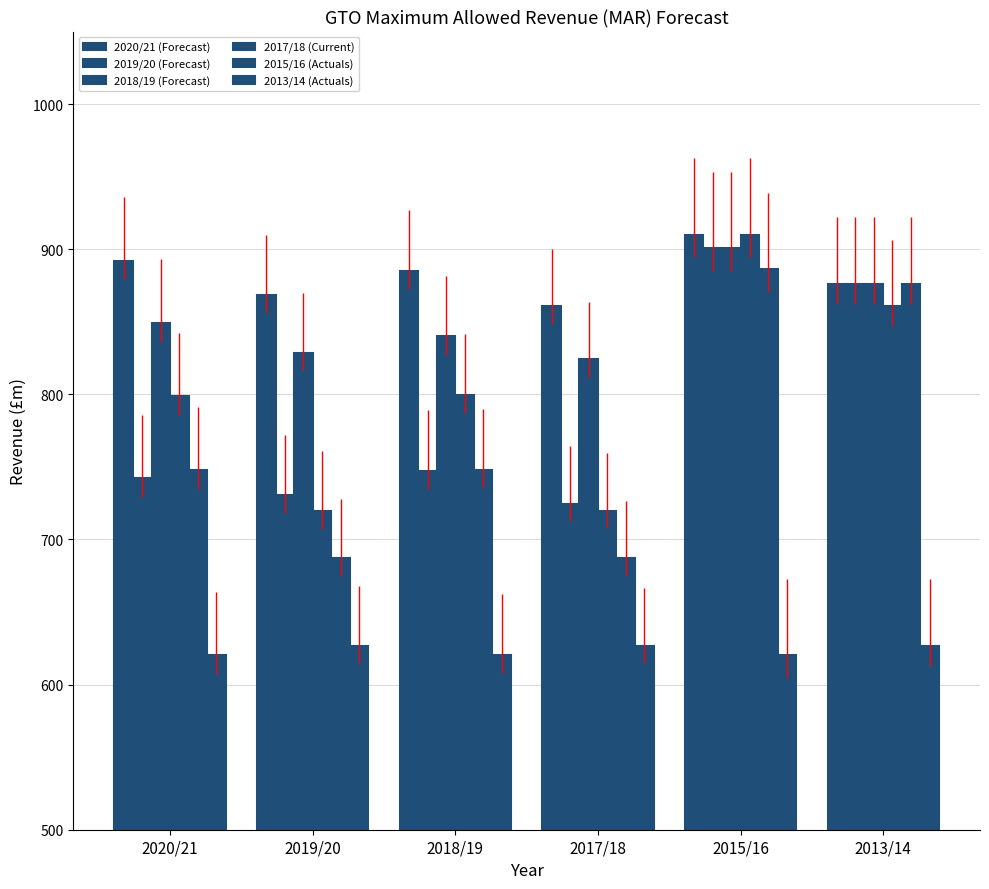

How many bars are there in each group?

6